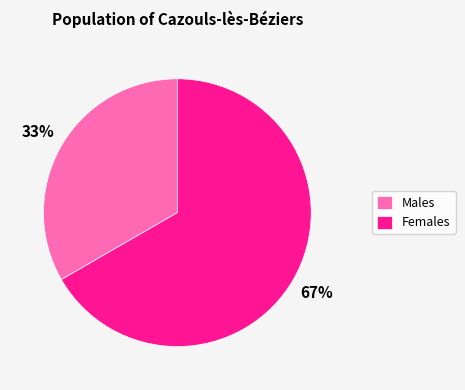

Is it true that Females is 67% of the pie?

True